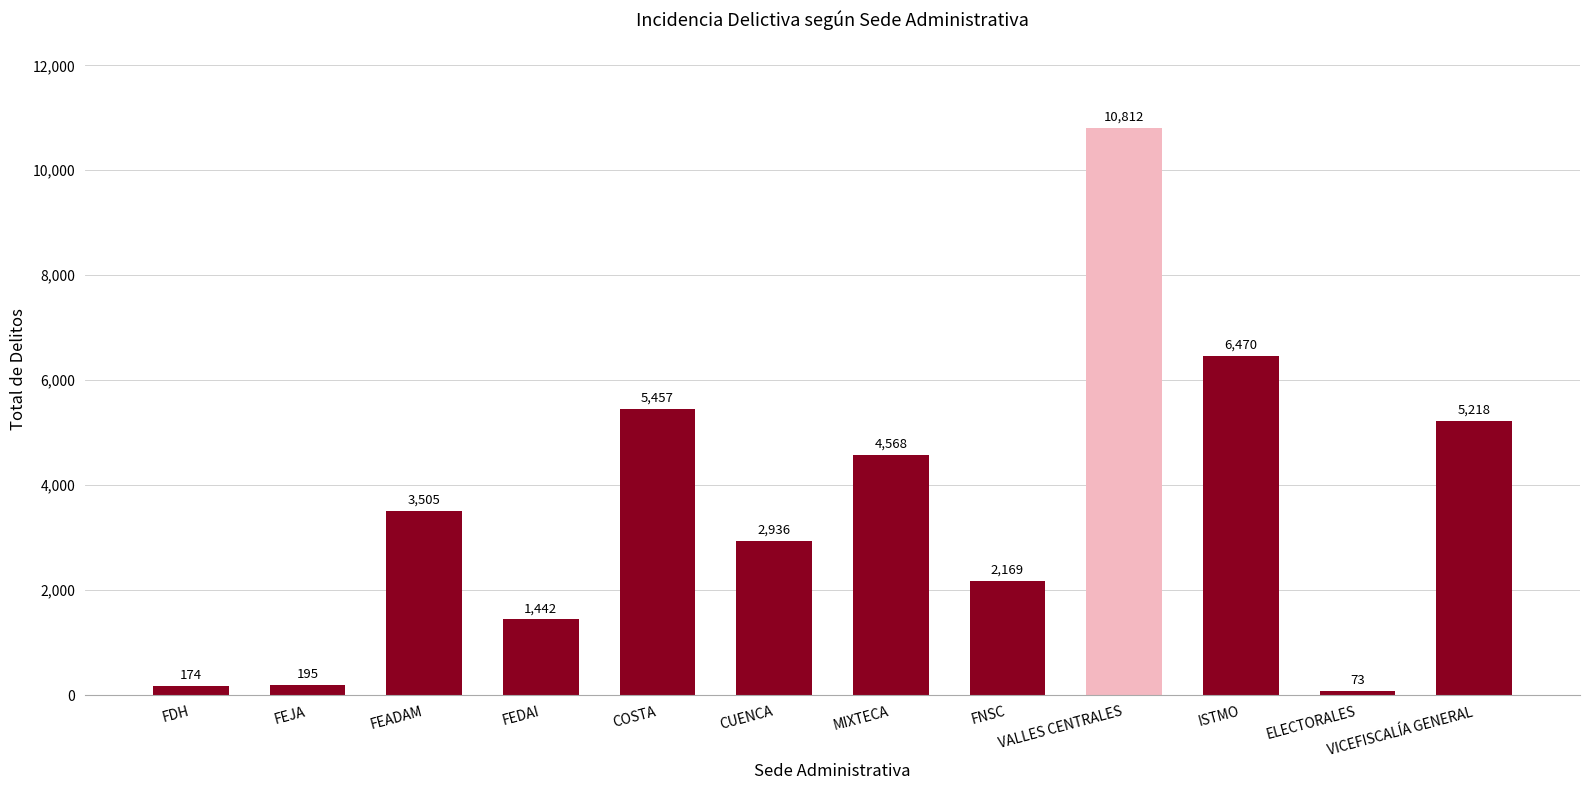

At which category does the chart reach its peak across all series?

VALLES CENTRALES